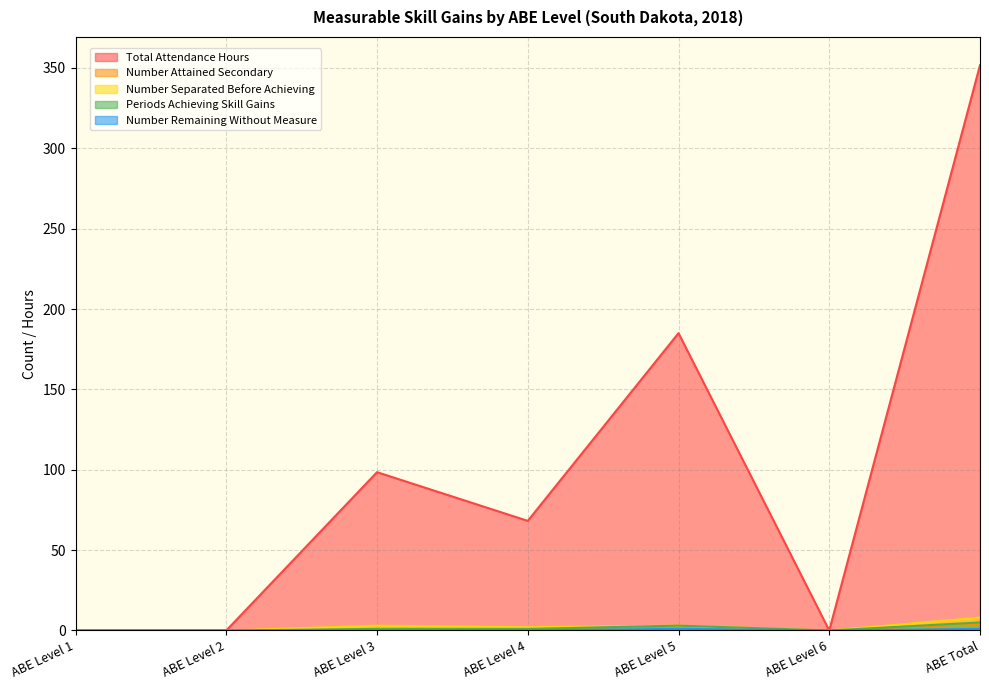

What is the spread (max minus min) of values at ABE Level 5?

184.0